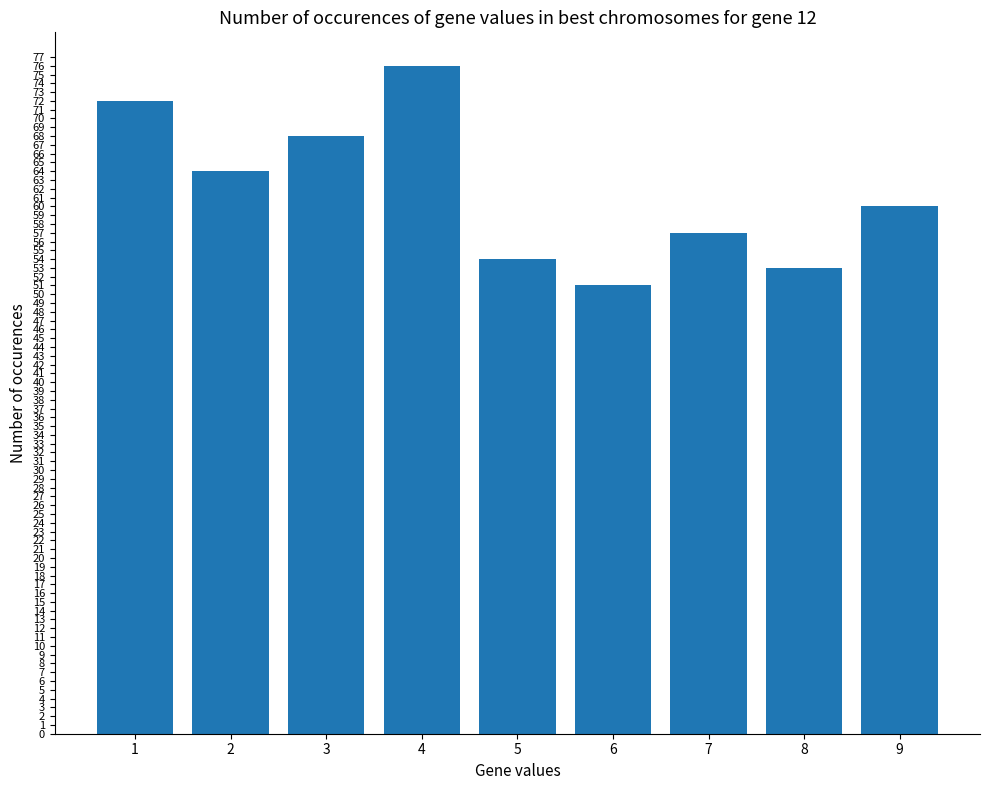

Which label corresponds to the largest value in the chart?

4